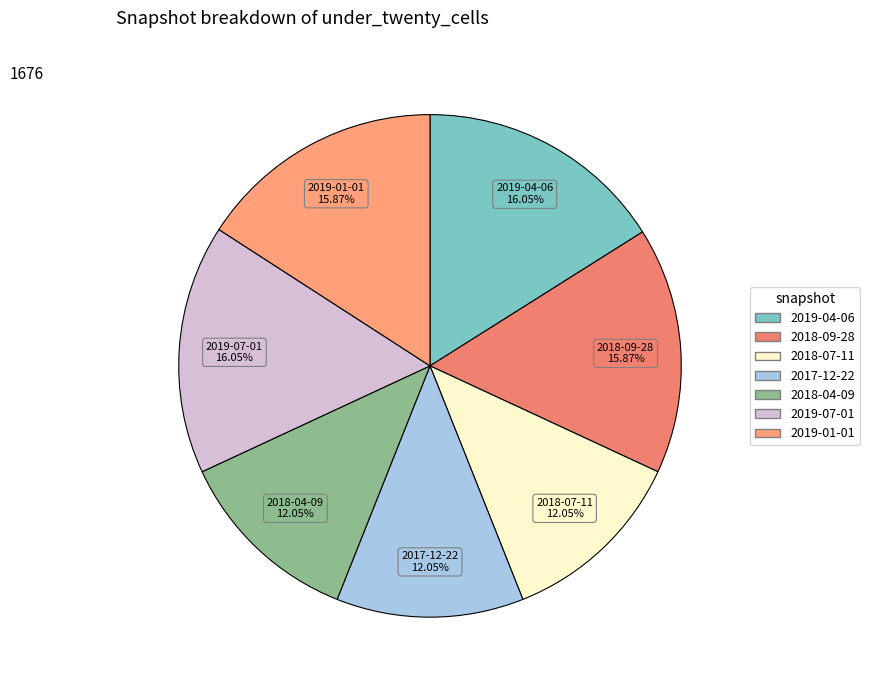

Is there any slice that represents more than half of the pie?

No